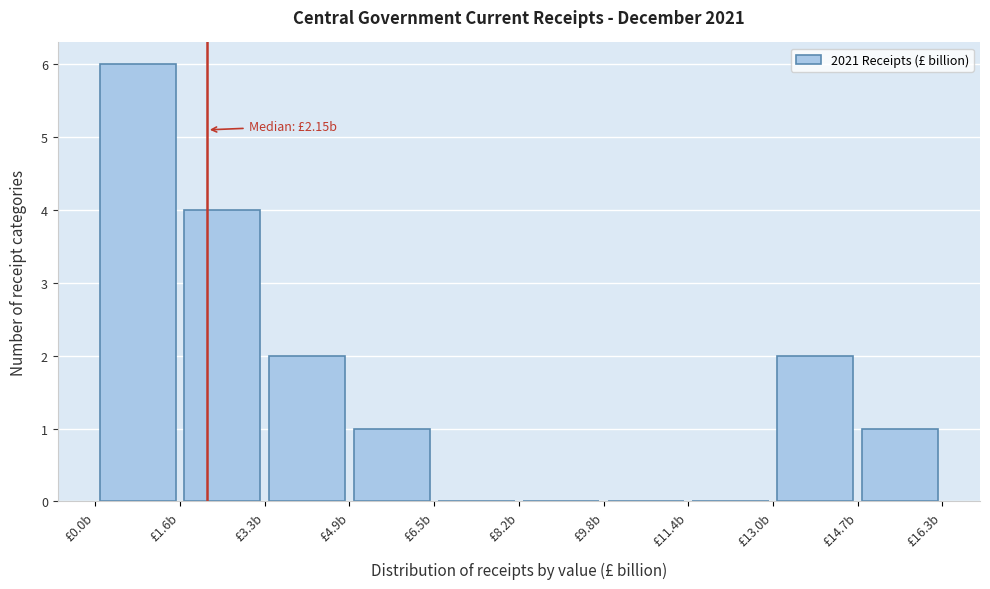

Which range on the x-axis has the tallest bar?

0.0 to 1.6